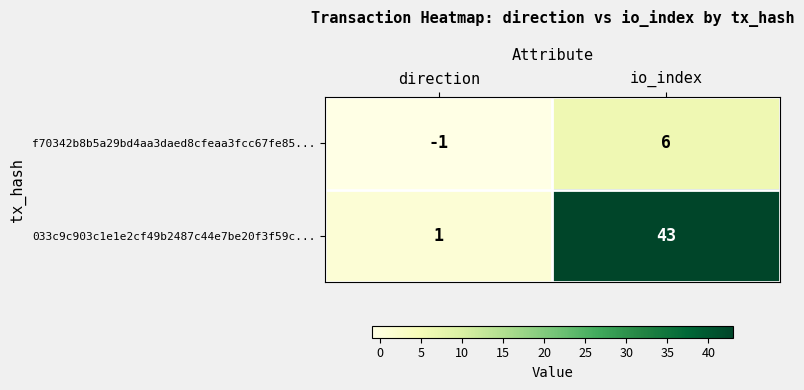

Which series changed the most between direction and io_index?

033c9c903c1e1e2cf49b2487c44e7be20f3f59c...